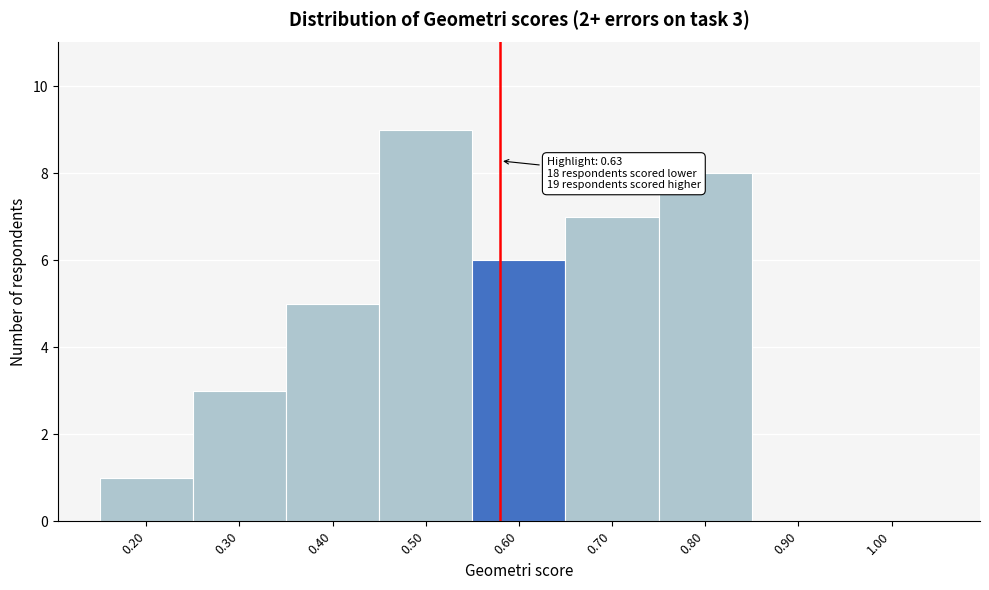

Reading left to right, transcribe all the data shown in this chart.

0.20=1	0.30=3	0.40=5	0.50=9	0.60=6	0.70=7	0.80=8	0.90=0	1.00=0